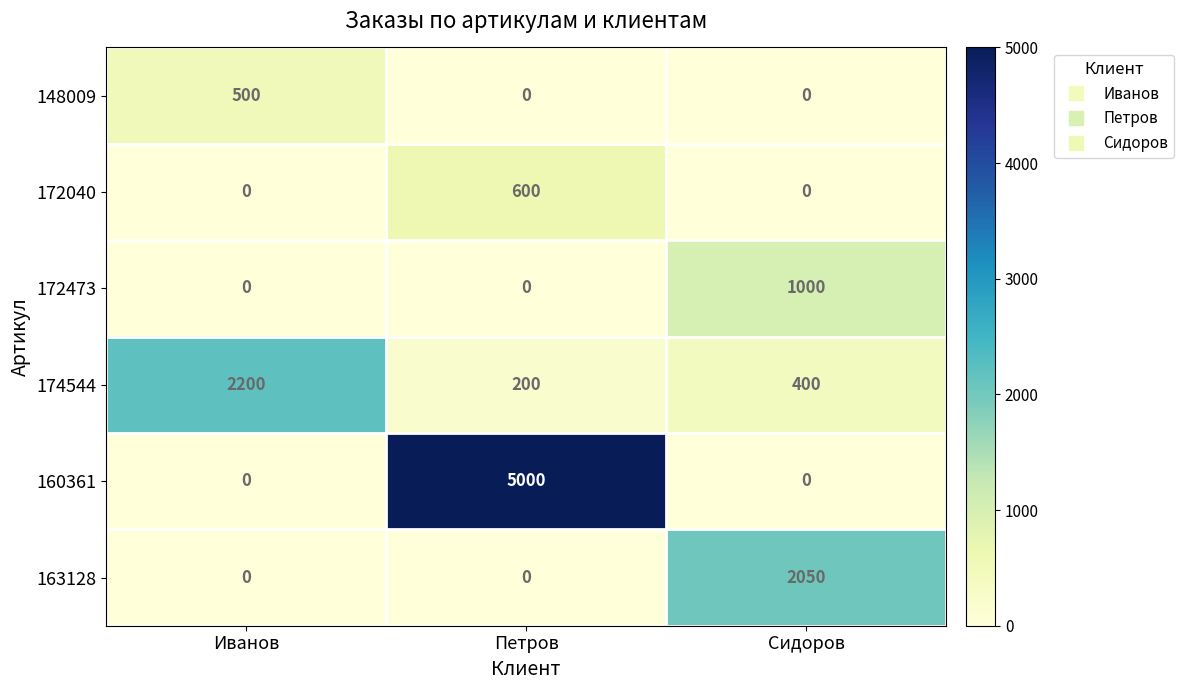

How many series are shown in this chart?

6